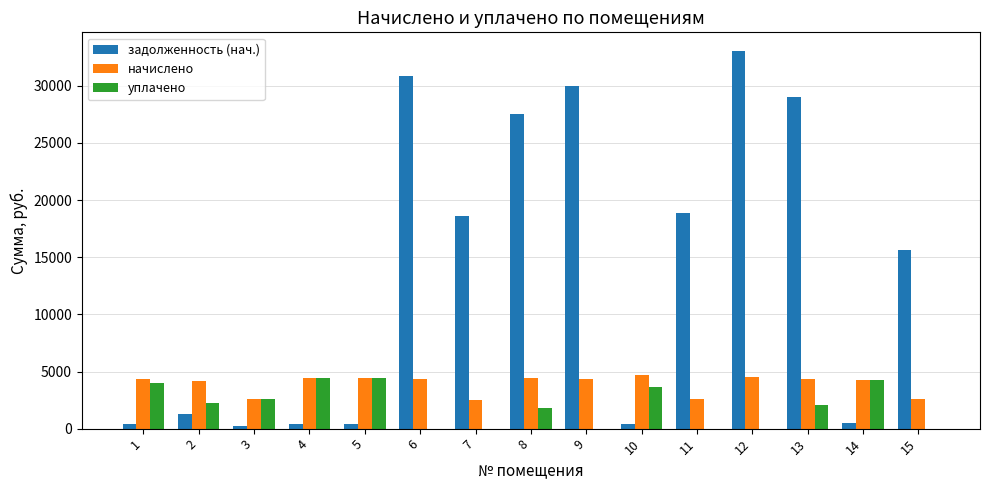

What is the sum of all уплачено values?

29309.5